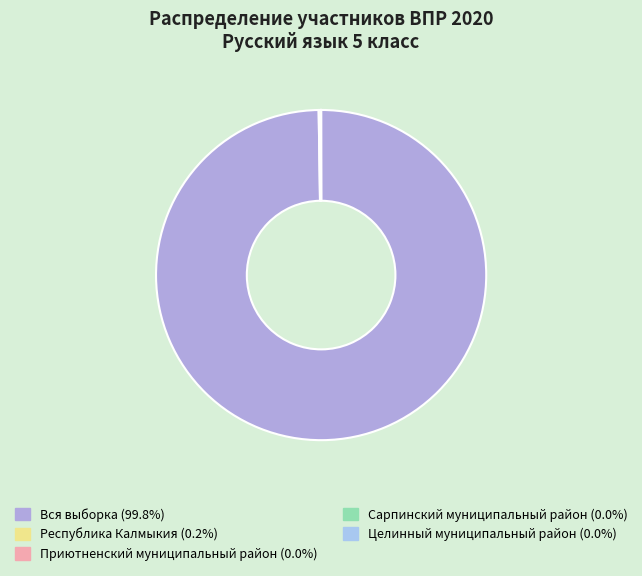

True or false: Сарпинский муниципальный район accounts for 10% of the total.

False